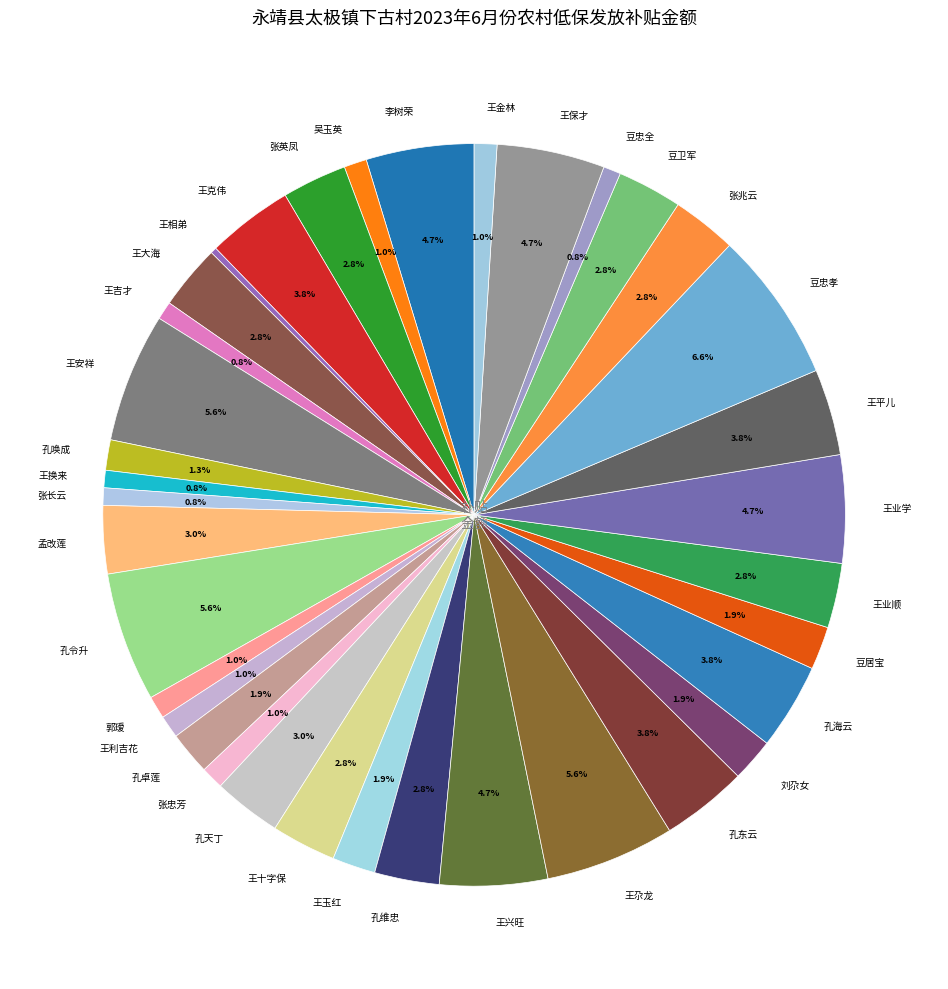

The 王大海 slice represents 3% of the pie. True or false?

True